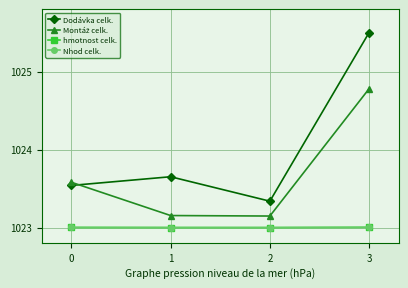

The Dodávka celk. series shows 693.4 at 3. True or false?

False